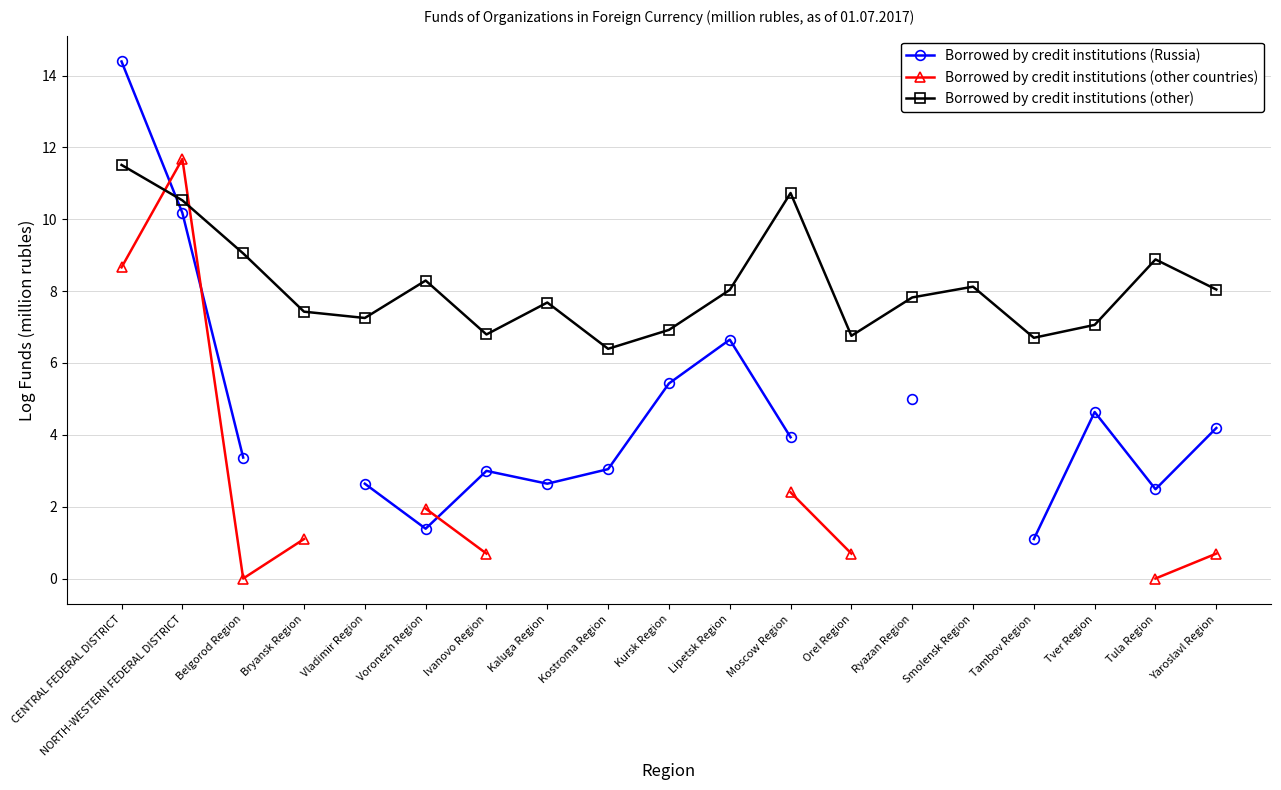

How many intersections are there between Borrowed by credit institutions (Russia) and Borrowed by credit institutions (other)?

1